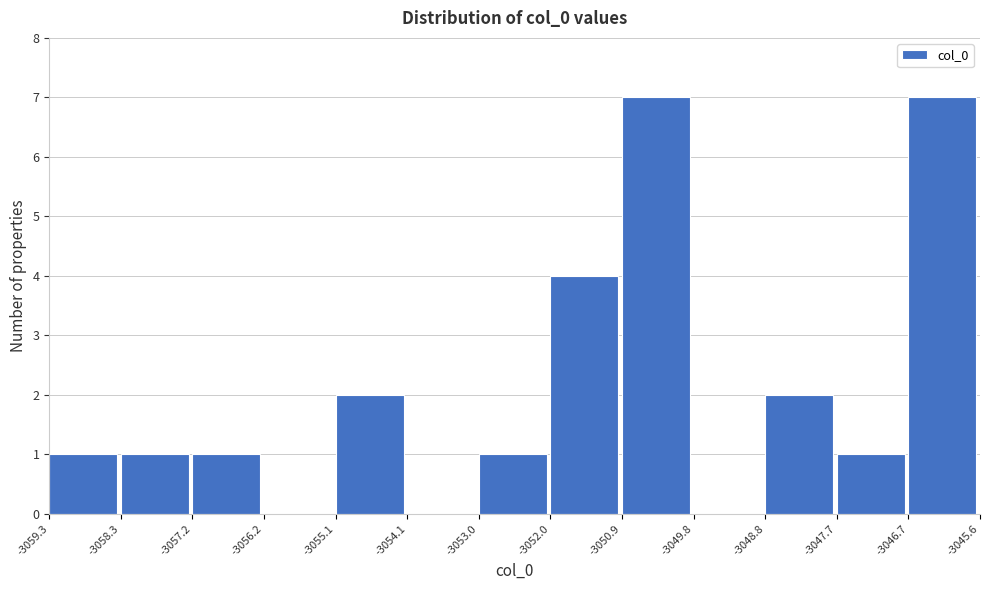

What is the height of the bar covering -3059.3 to -3058.3 on the x-axis? The values are not printed on the chart, so give them approximately, as read against the axis.

1